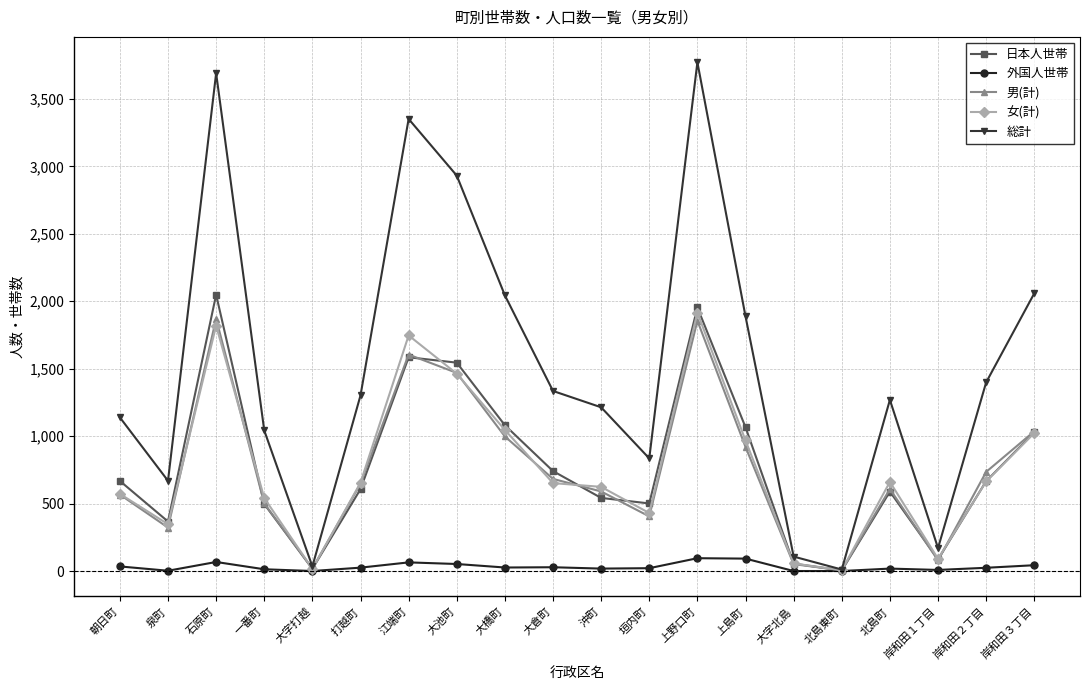

What is the label of the 14th point from the right?

江端町